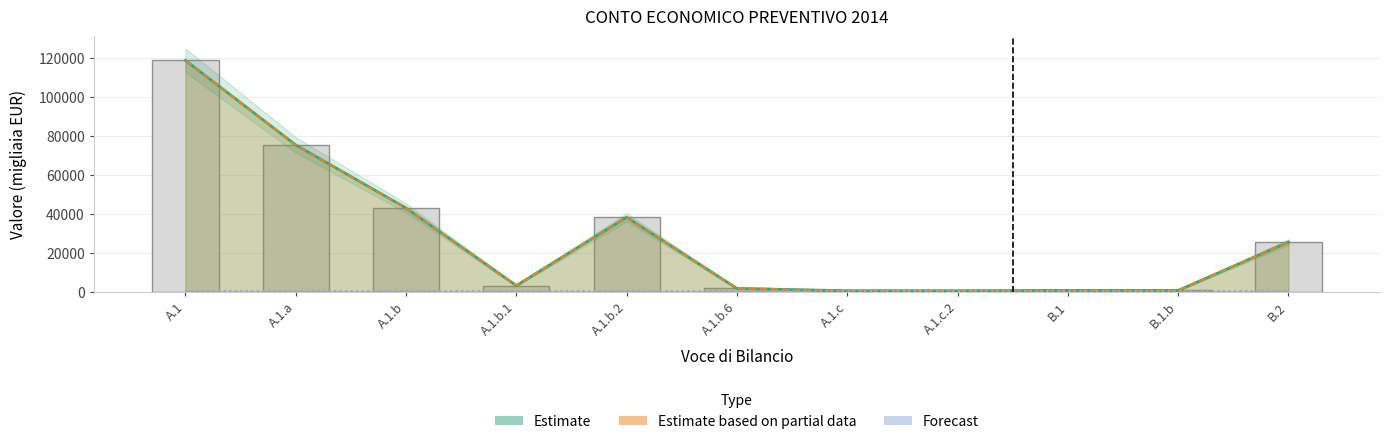

What is the sum of the Estimate values at A.1.b and A.1.b.6?

44571.0